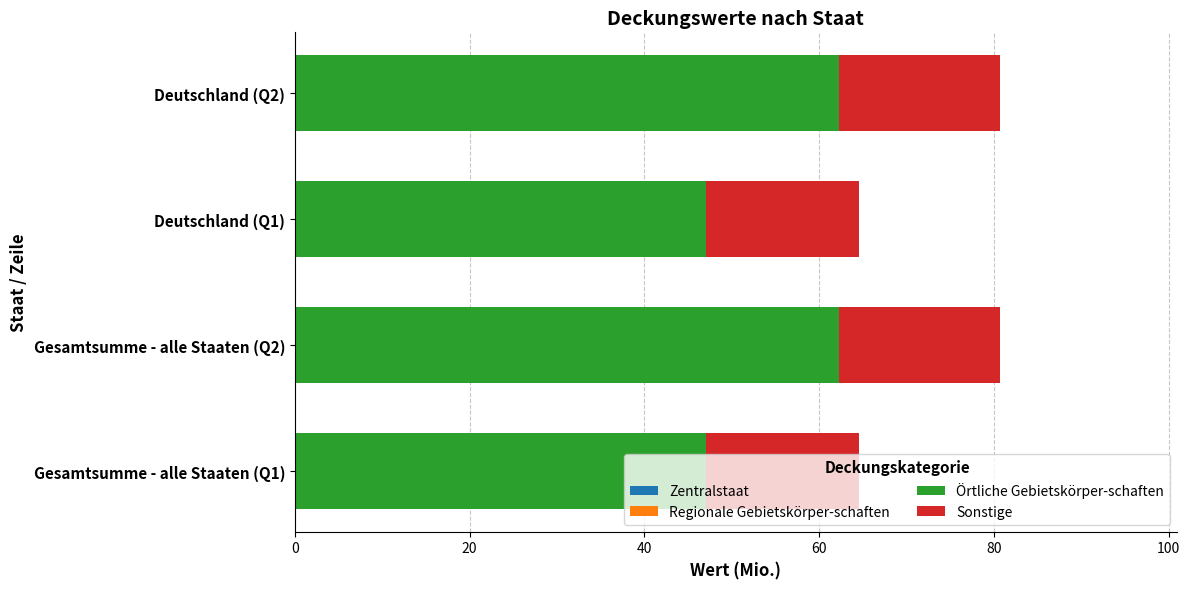

The value of Örtliche Gebietskörper-schaften at Deutschland (Q2) is 62.2. True or false?

True